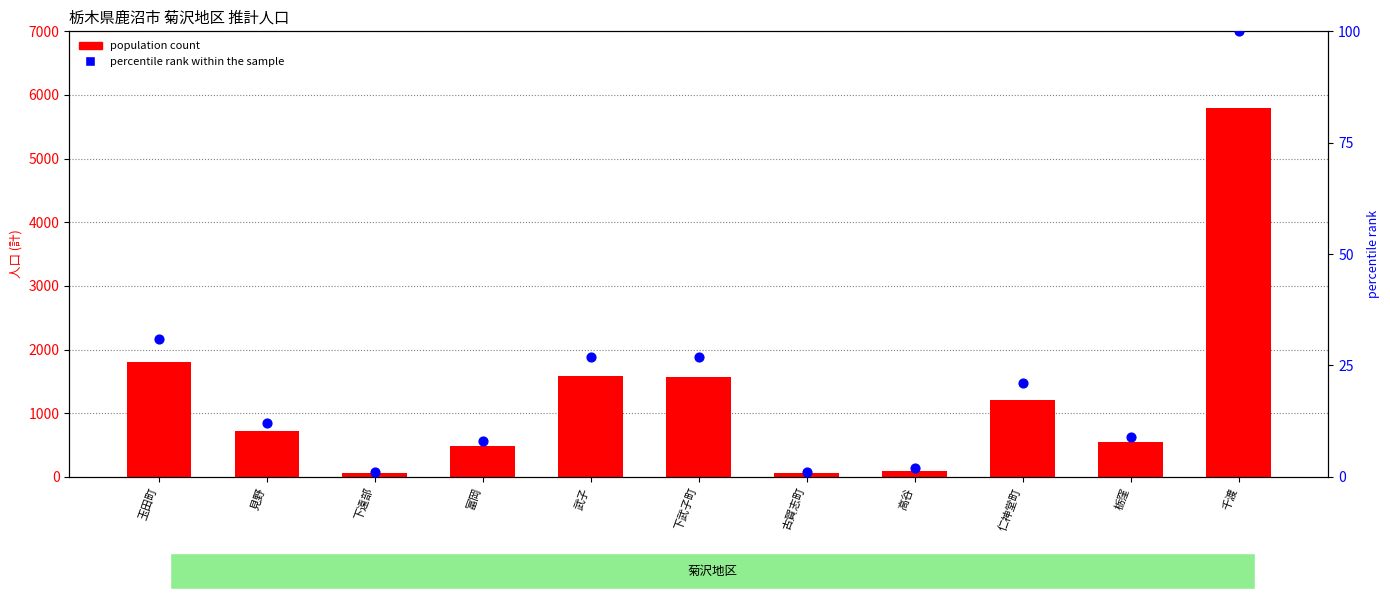

What are all the series names shown in the legend?

population count, percentile rank within the sample